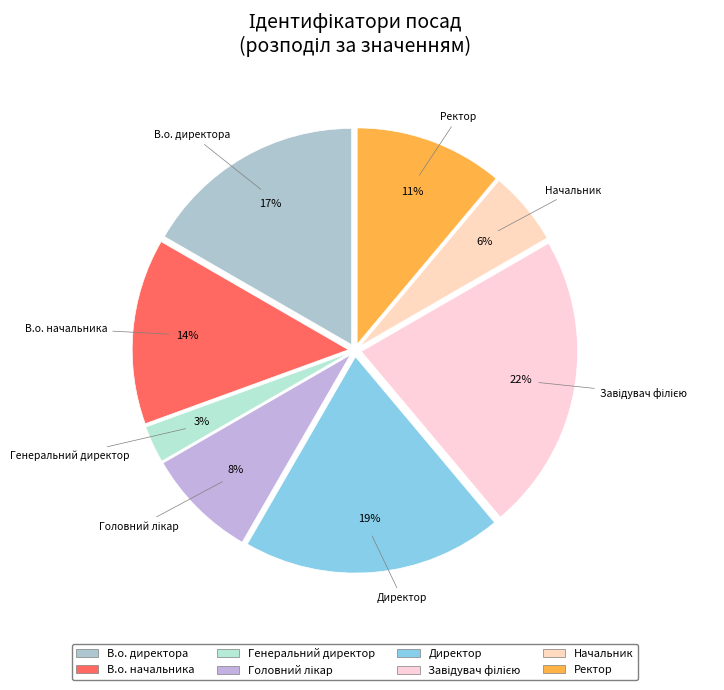

To the nearest percent, what is the average slice percentage?

12%